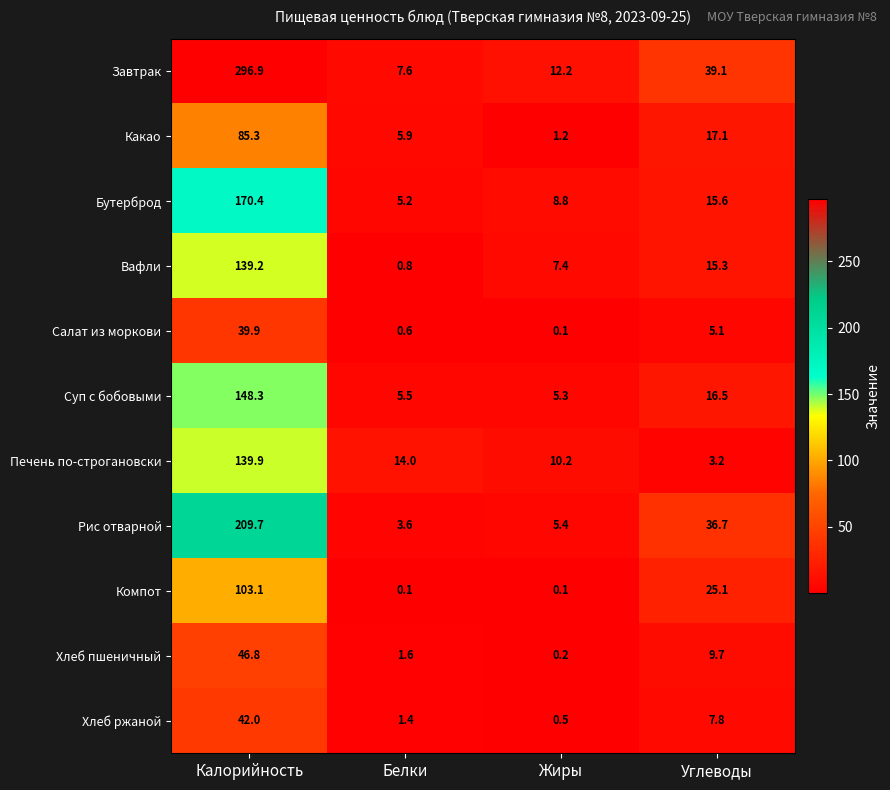

How many values in the Бутерброд series exceed 15?

2